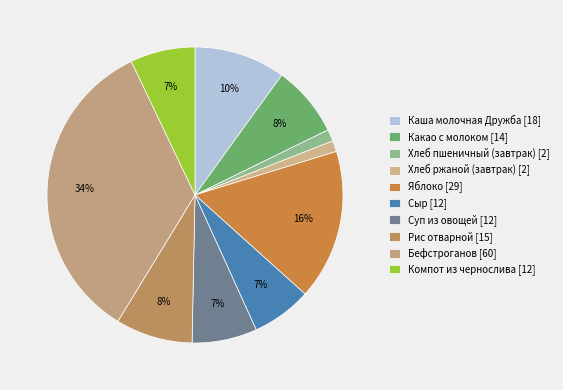

Count the number of slices in the pie.

10